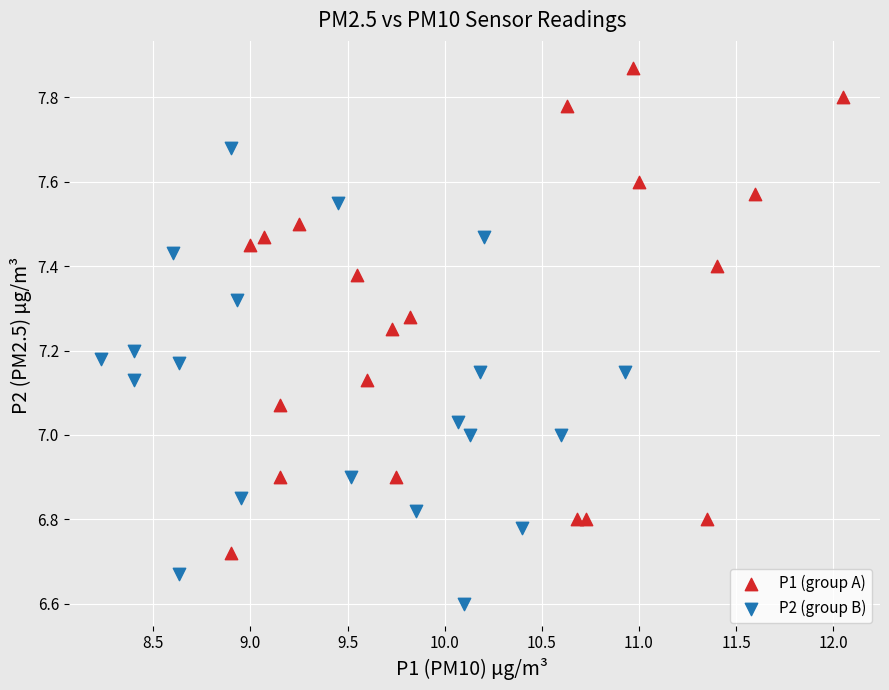

Which series reaches the minimum Y coordinate?

P2 (group B)